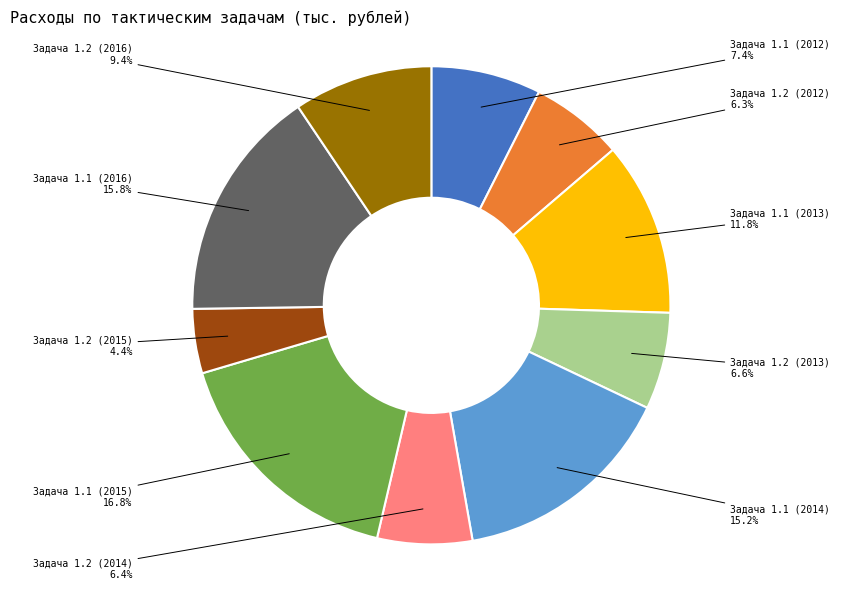

Is there a majority slice in this chart?

No